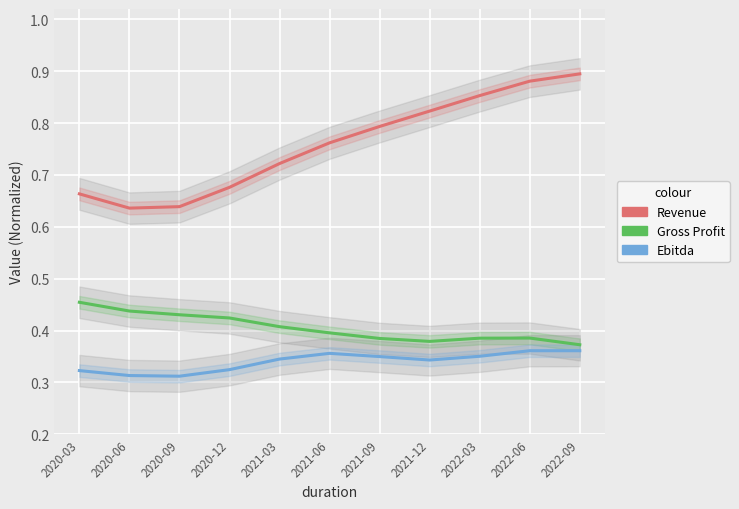

At which category does Gross Profit reach its first local valley?

2021-12